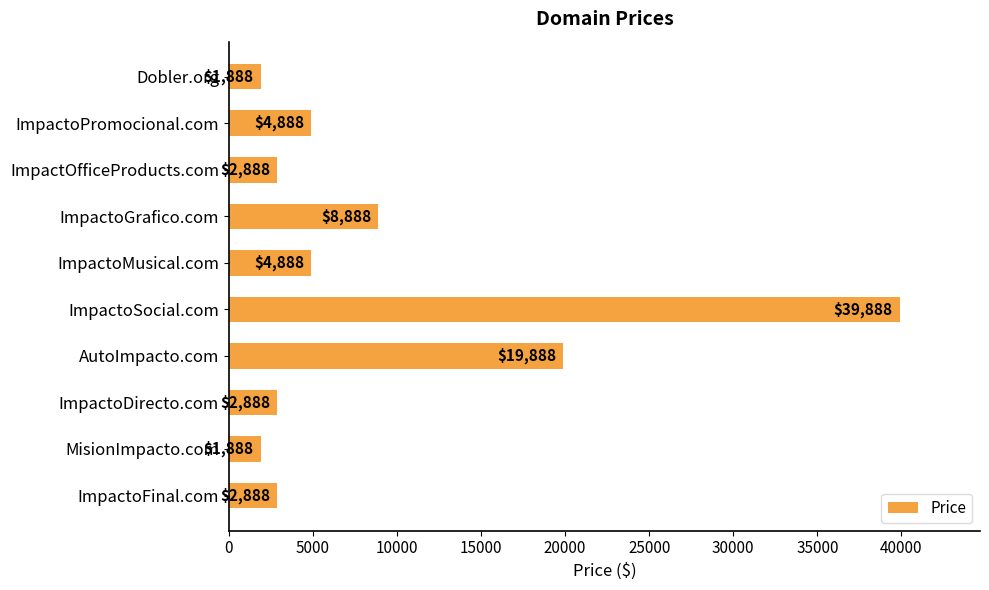

Does the chart contain stacked bars?

No